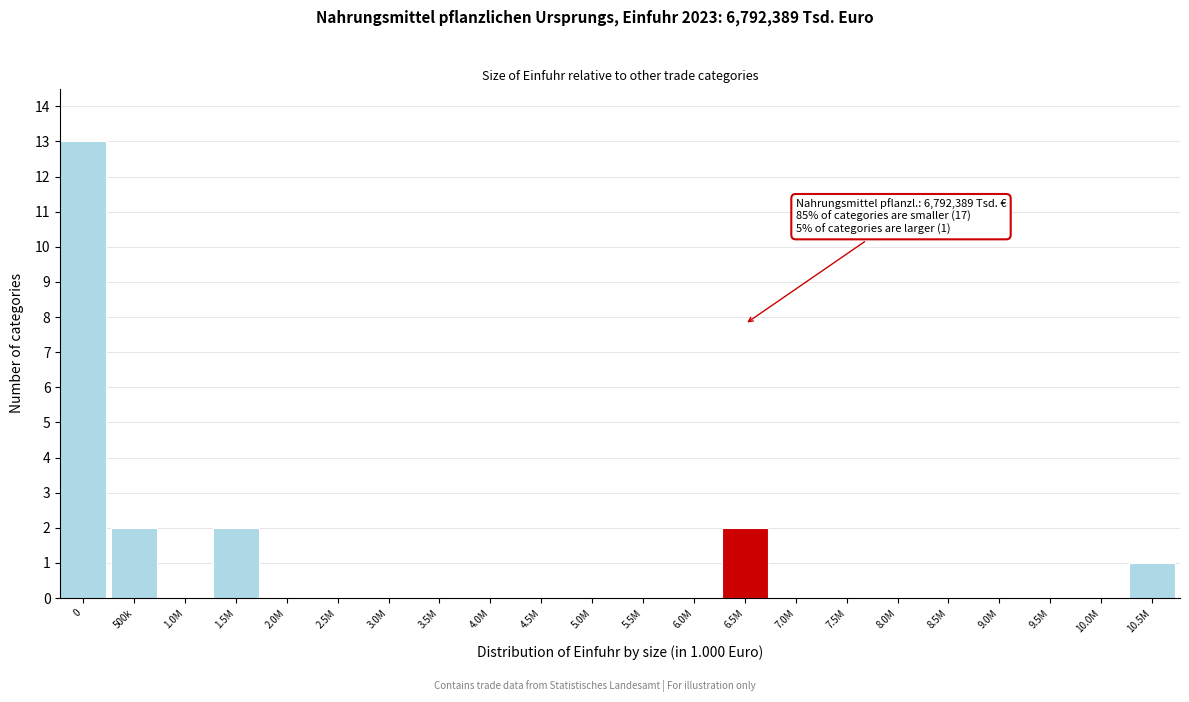

Reading left to right, what are all the values shown in this chart?

0=13	500k=2	1.0M=0	1.5M=2	2.0M=0	2.5M=0	3.0M=0	3.5M=0	4.0M=0	4.5M=0	5.0M=0	5.5M=0	6.0M=0	6.5M=2	7.0M=0	7.5M=0	8.0M=0	8.5M=0	9.0M=0	9.5M=0	10.0M=0	10.5M=1